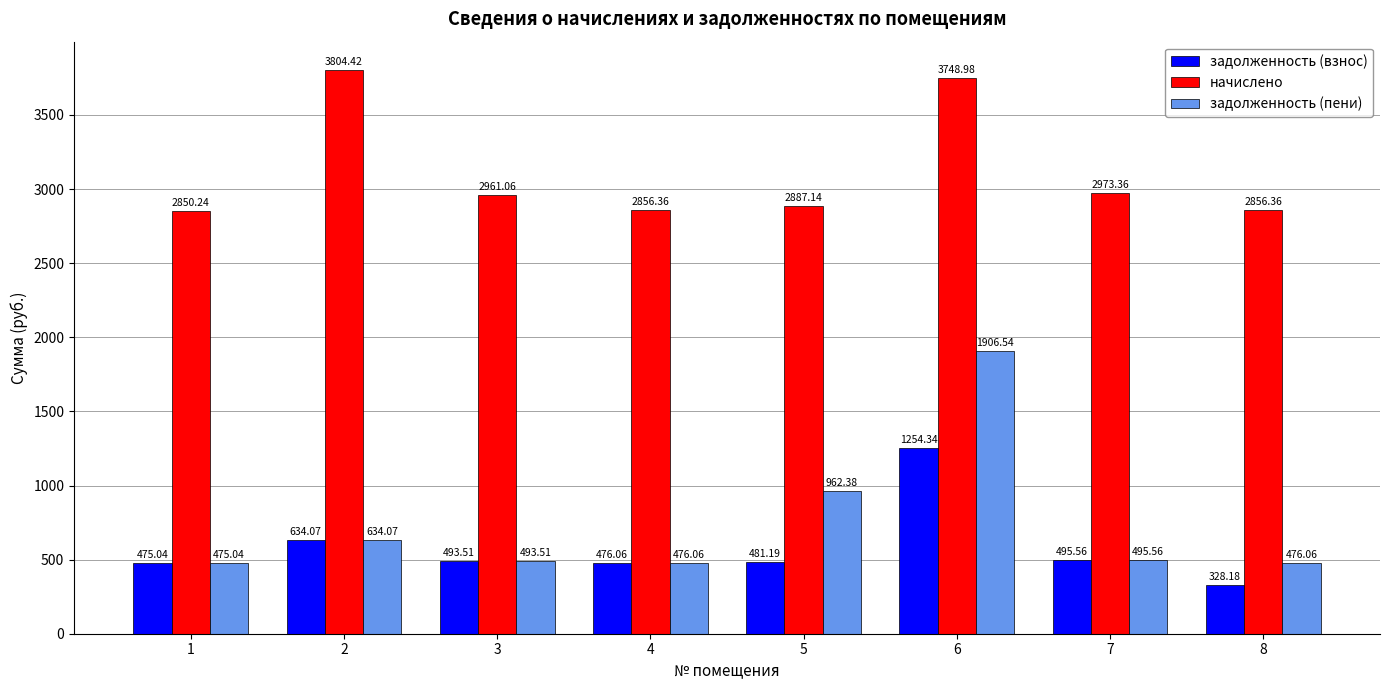

The задолженность (пени) series shows 762.7 at 4. True or false?

False